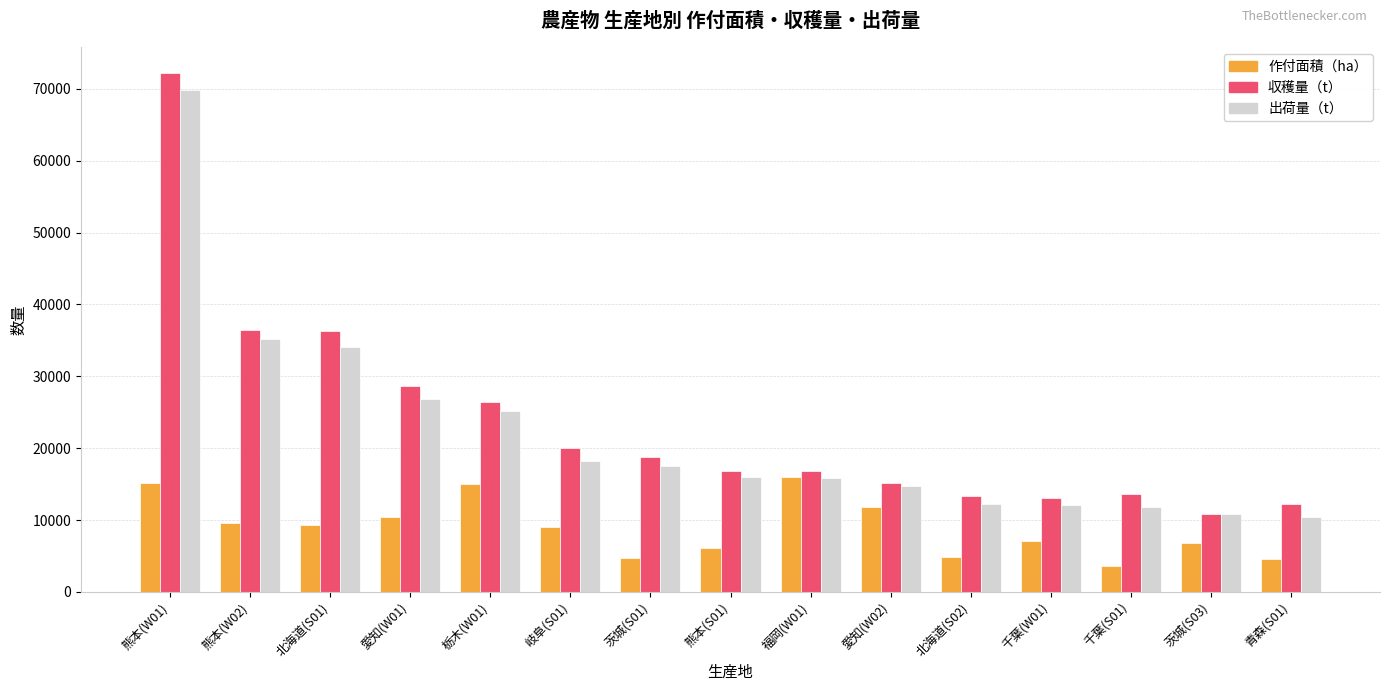

Which series has the largest range (max minus min)?

収穫量（t）